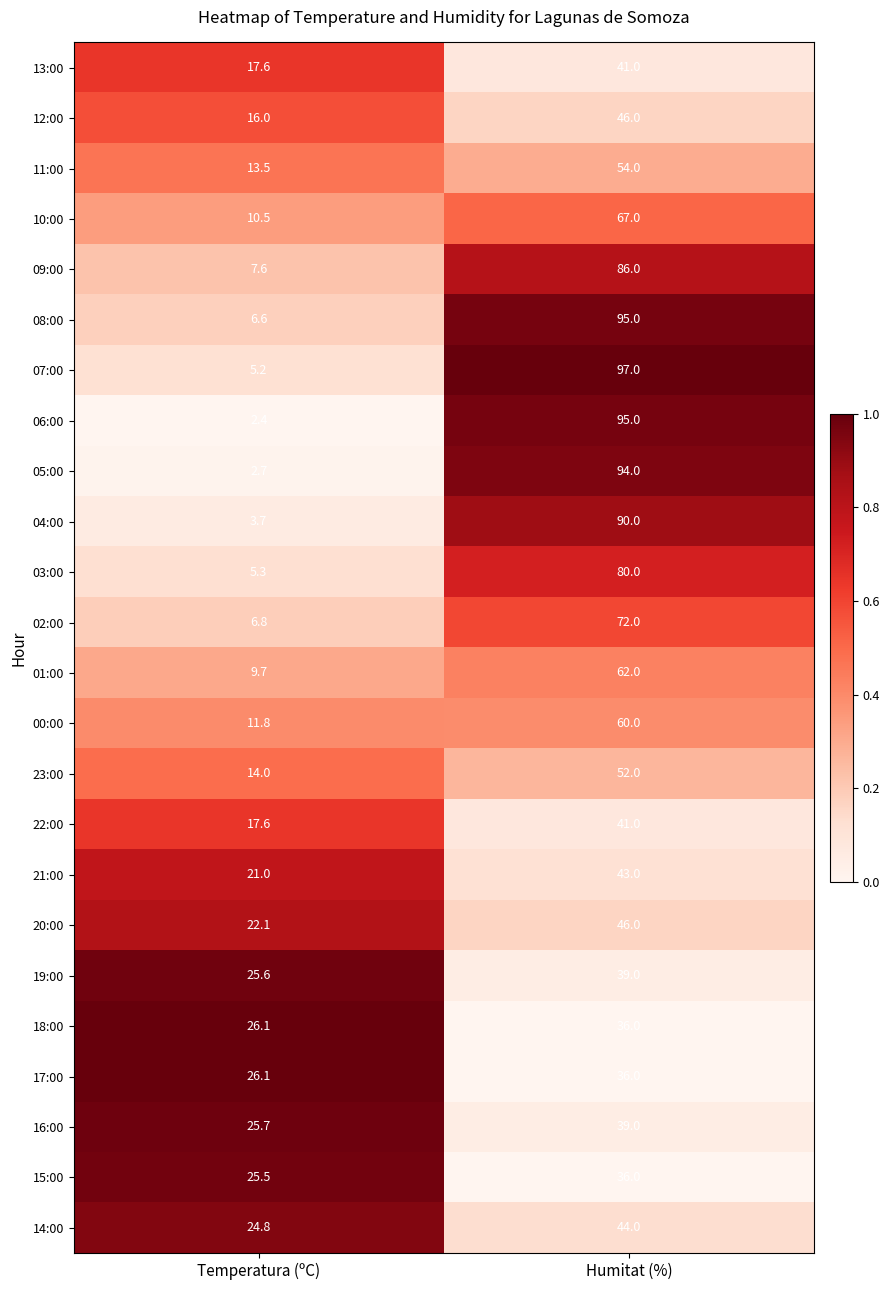

Which series has the largest total across all categories?

07:00